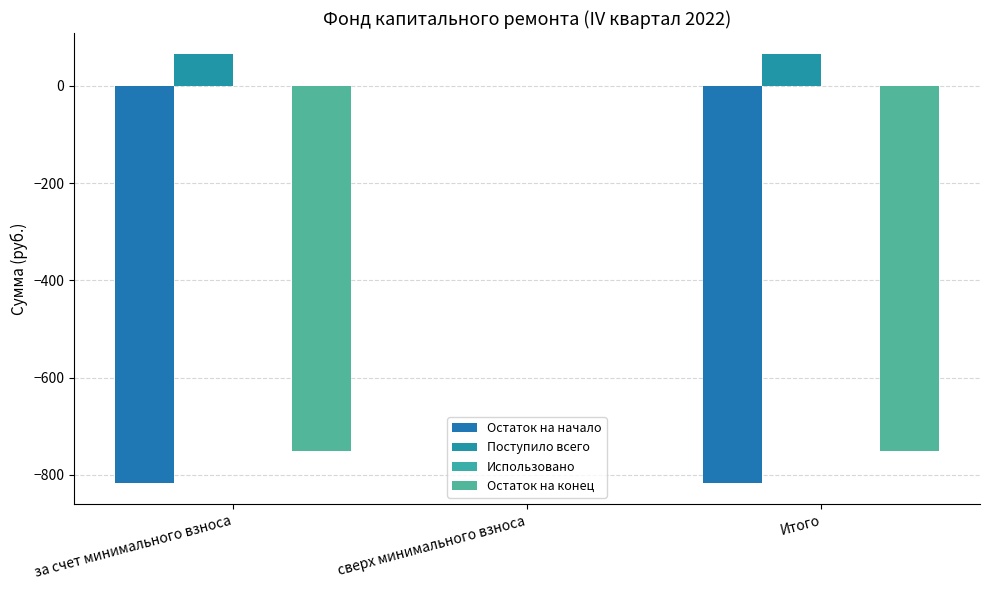

Reading right to left, what are all the values shown in this chart?

Остаток на начало: -816.4	0.0	-816.4
Поступило всего: 64.9	0.0	64.9
Использовано: 0.0	0.0	0.0
Остаток на конец: -751.5	0.0	-751.5